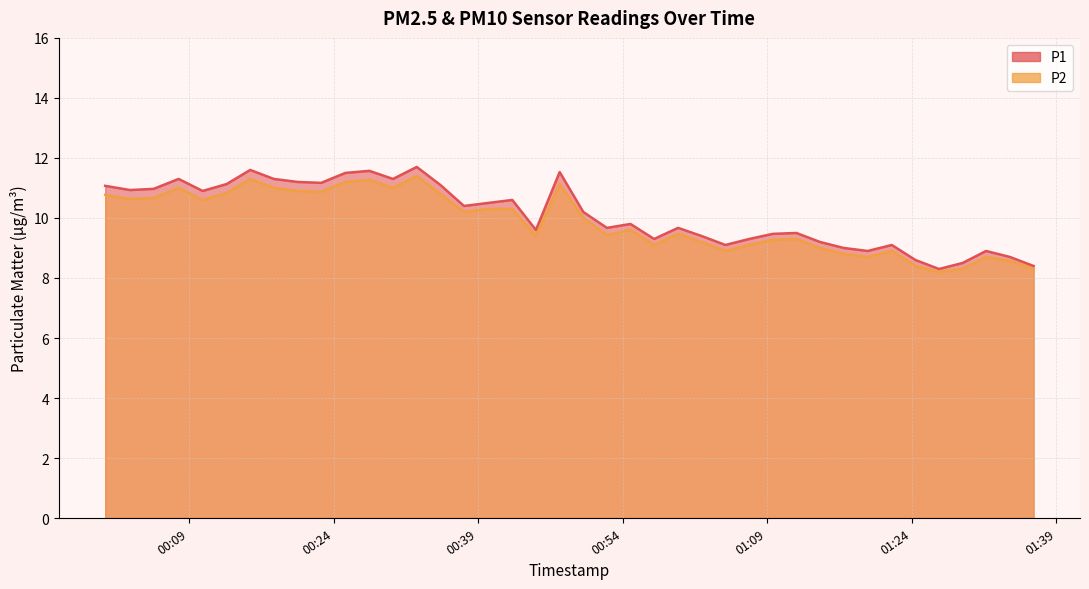

Does the chart have visible grid lines?

Yes